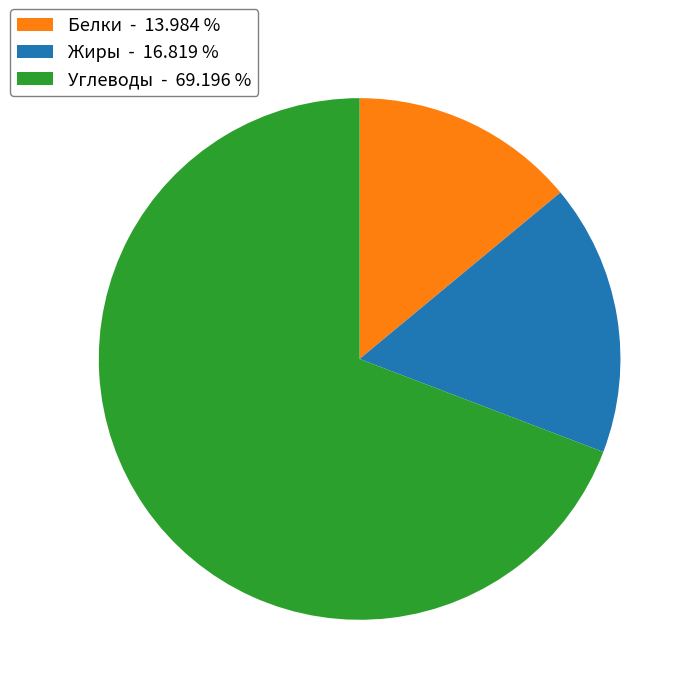

Is there any slice that represents more than half of the pie?

Yes